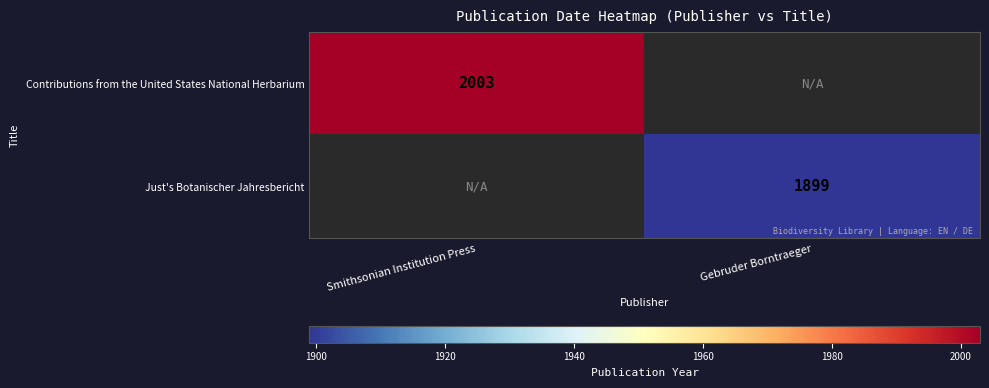

True or false: Just's Botanischer Jahresbericht has a value of 1899 at Gebruder Borntraeger.

True